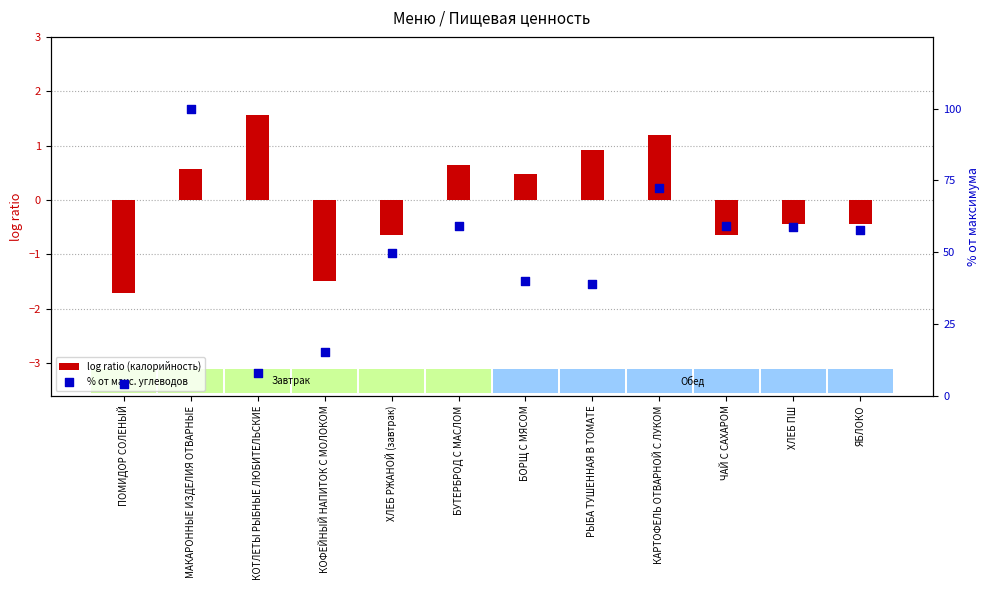

Which series reaches the maximum Y coordinate?

% от макс. углеводов